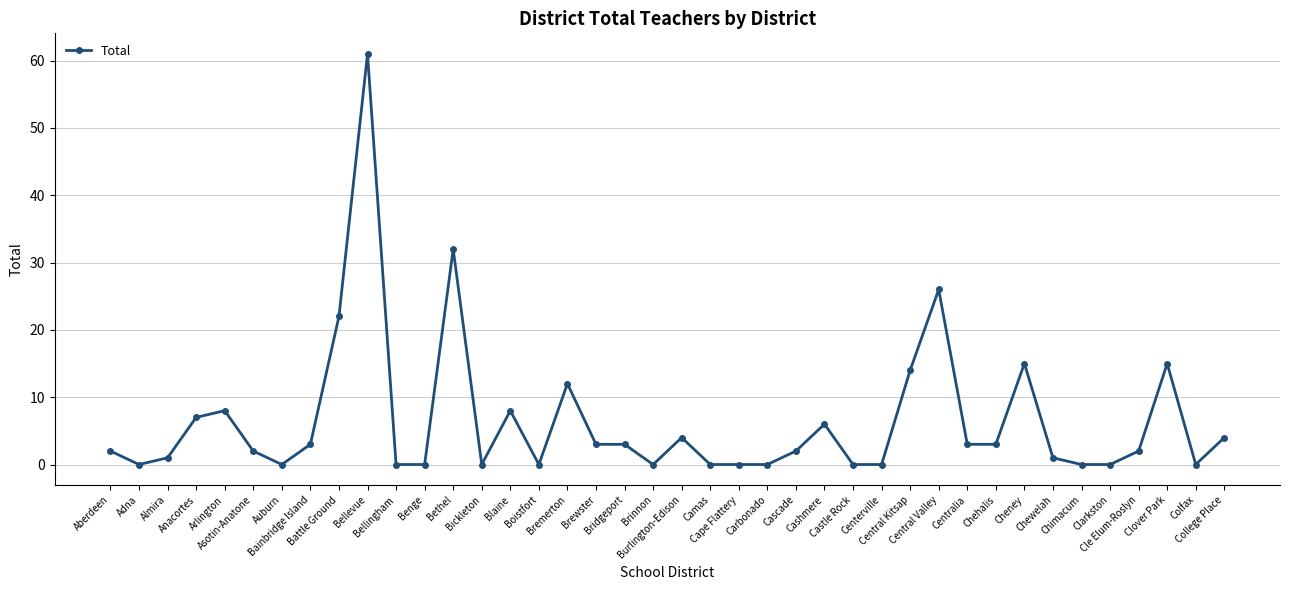

What is the value of the 9th point from the left?

22